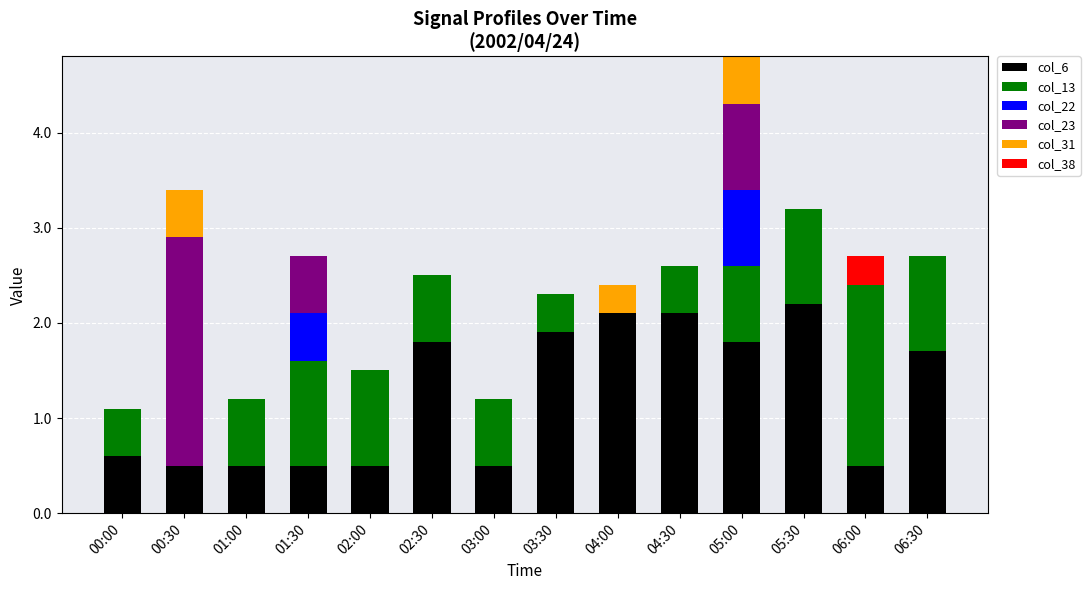

What is the total value across all series at 06:00?

2.7